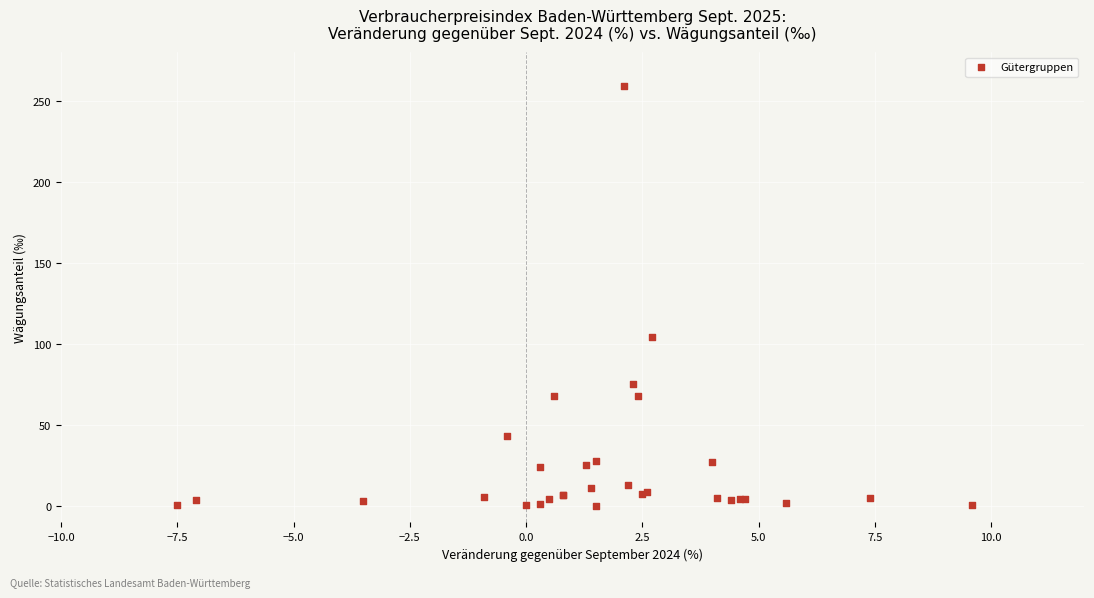

What Y value in the scatter plot is closest to 129?

104.1